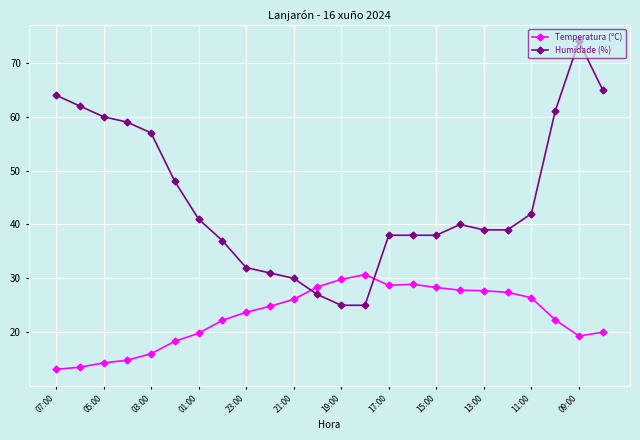

How many data points in Humidade (%) are less than 40?

12